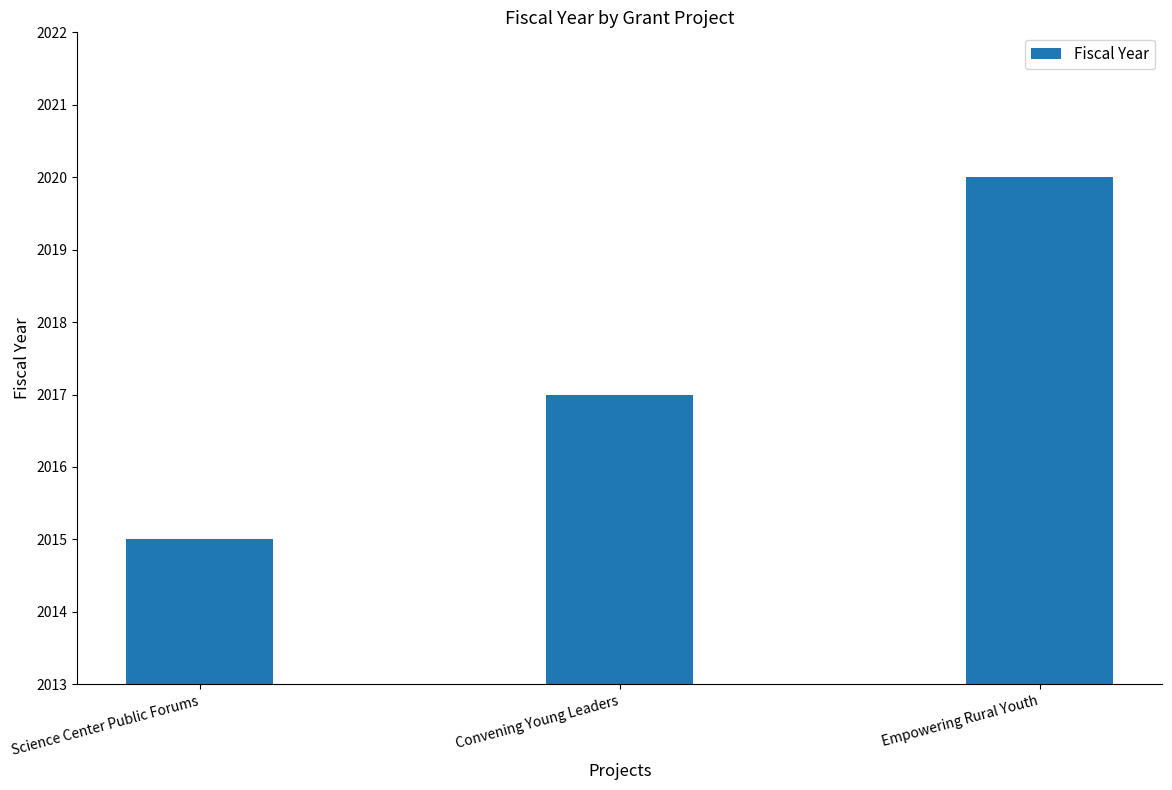

Between Science Center Public Forums and Empowering Rural Youth, which is larger?

Empowering Rural Youth